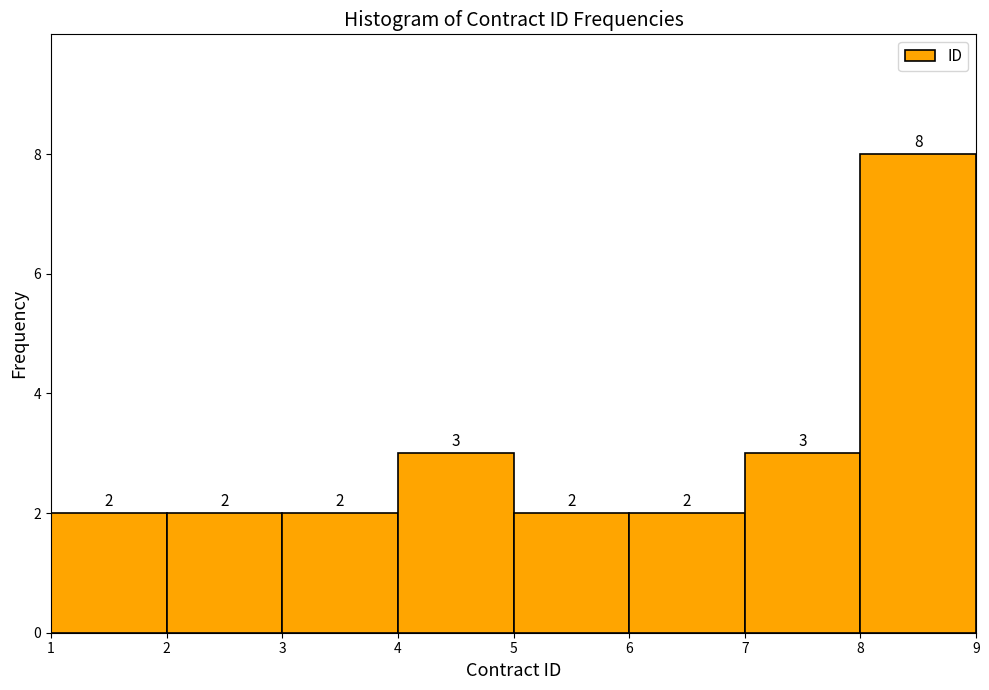

Which range on the x-axis has the tallest bar?

8 to 9